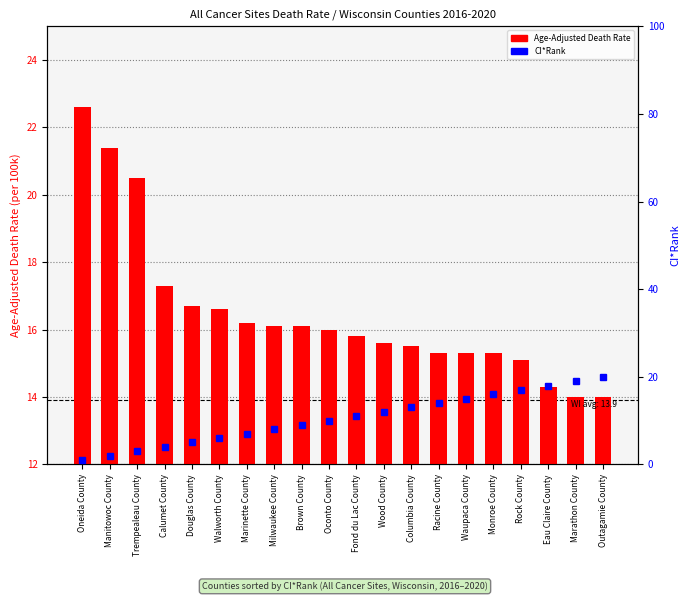

What are all the series names shown in the legend?

Age-Adjusted Death Rate, CI*Rank